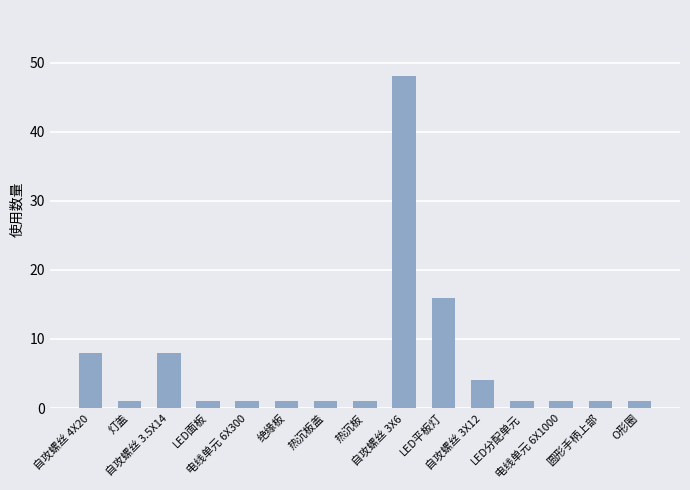

What position from the right is 电线单元 6X1000?

3